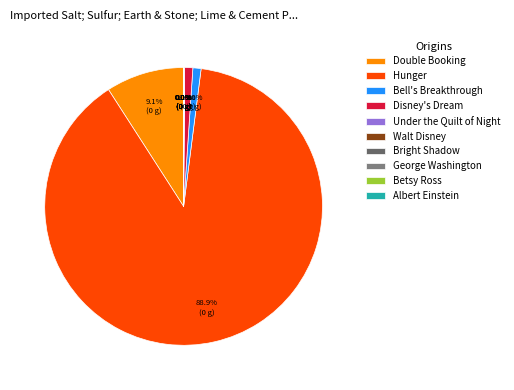

How many segments does this pie chart have?

10